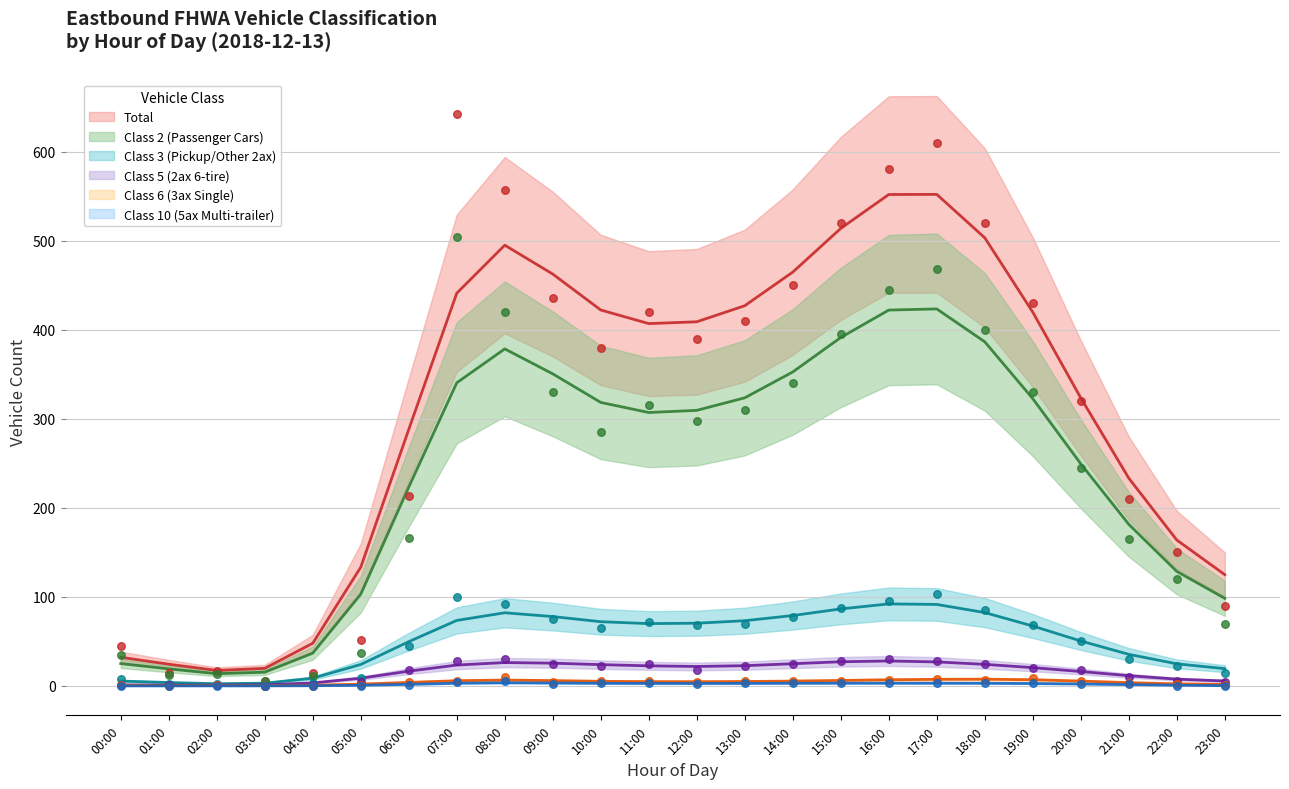

Which series has the widest spread of Y values?

Total